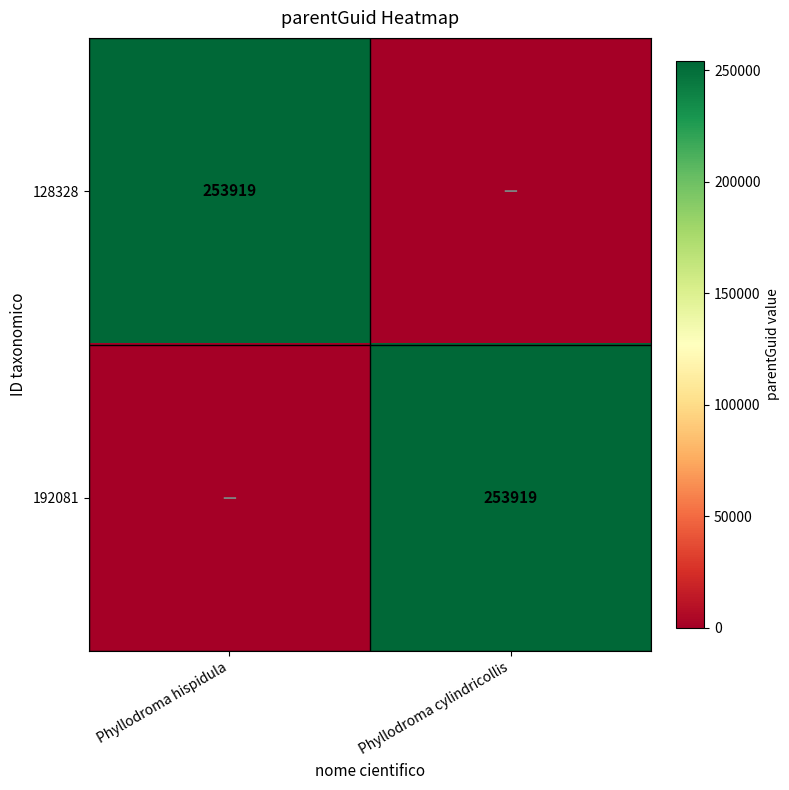

Is it true that 192081 equals 253919 at Phyllodroma cylindricollis?

True